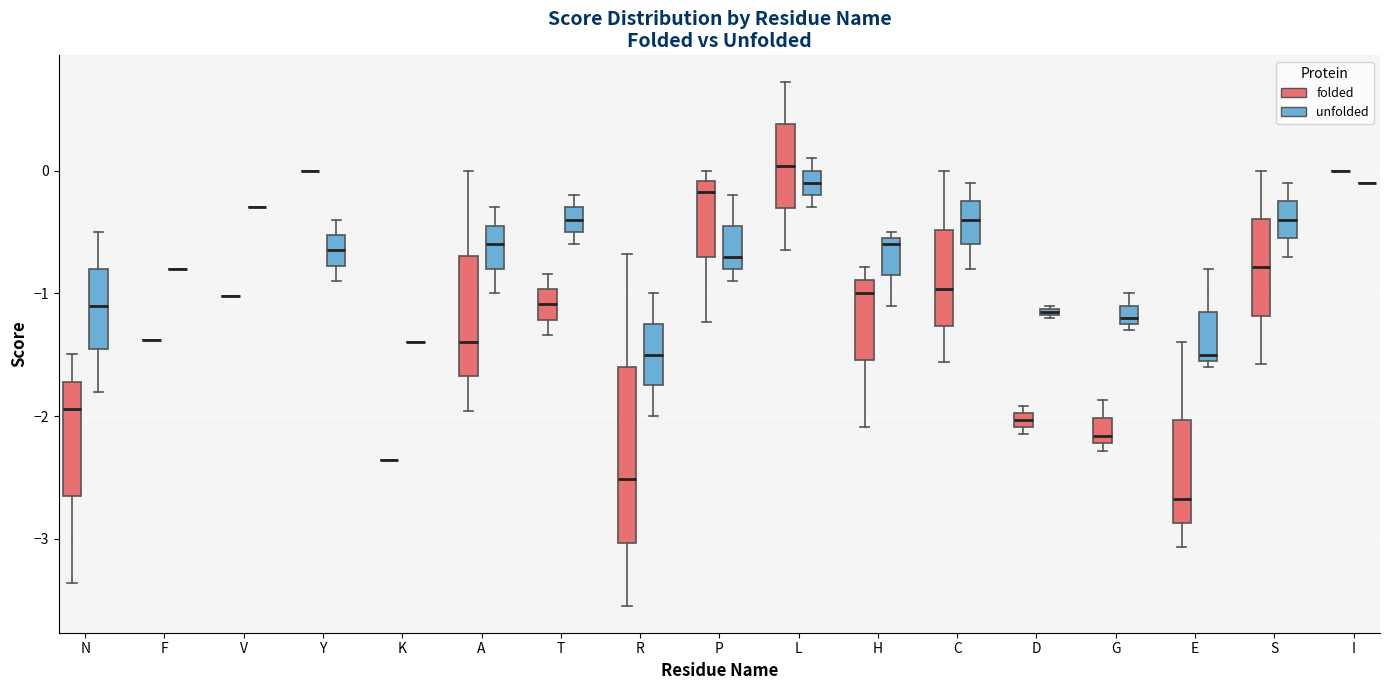

Which box is the tallest, from its lower edge to its upper edge?

R (folded)